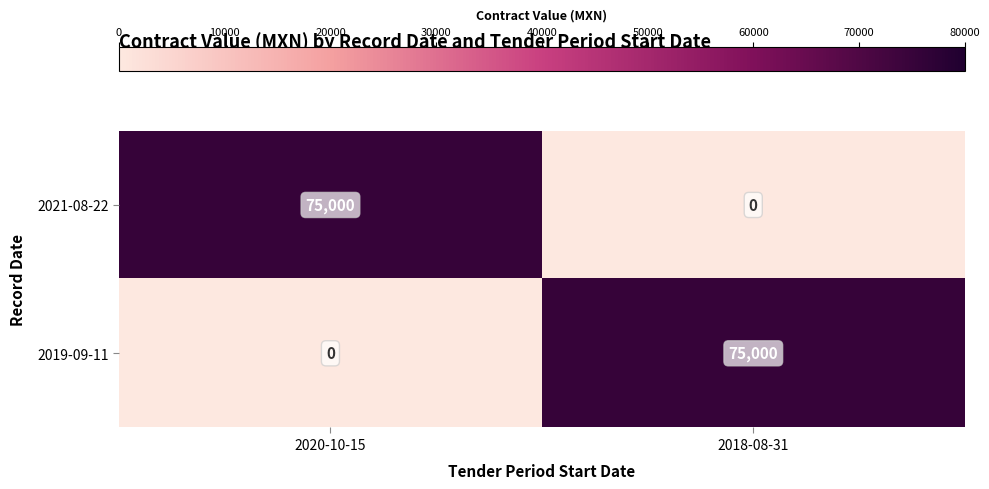

At 2020-10-15, list the series in order from largest to smallest.

2021-08-22, 2019-09-11